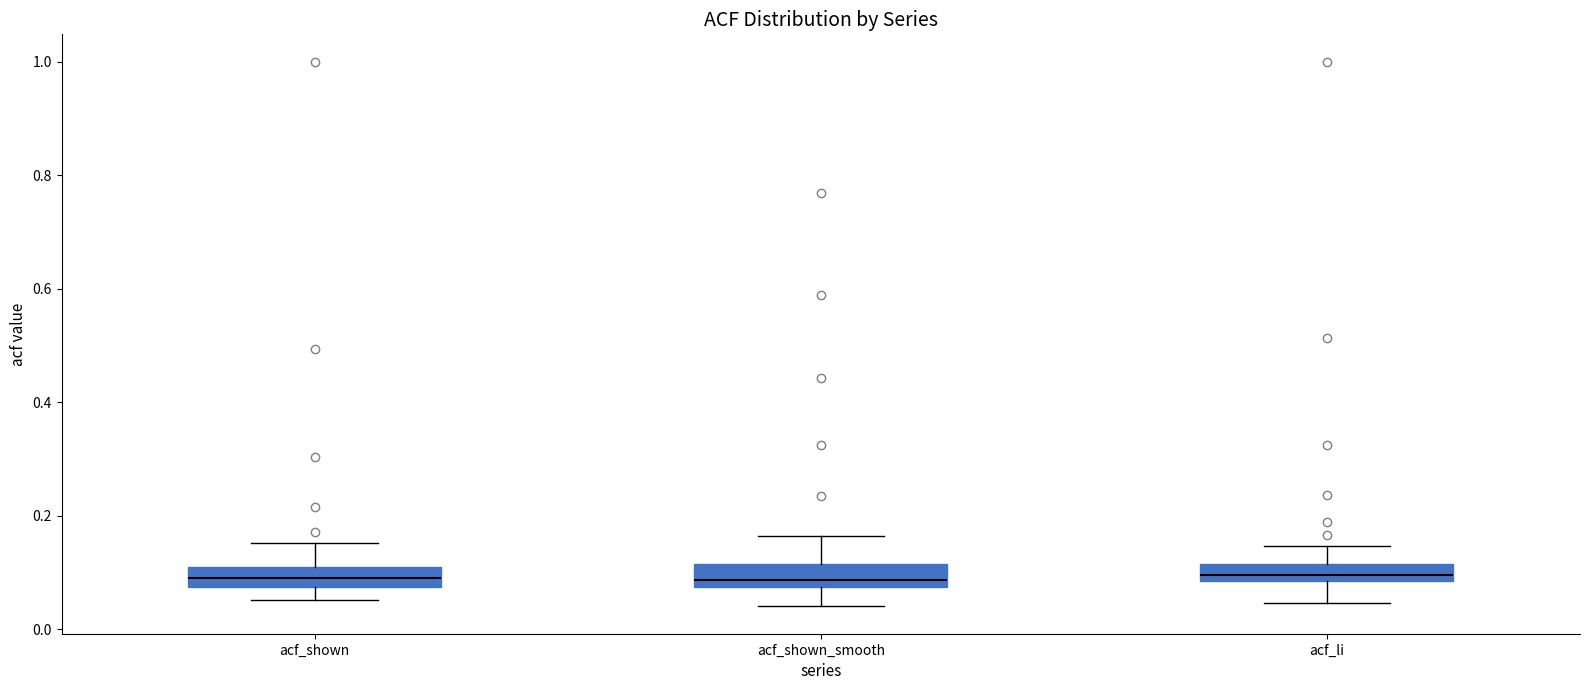

Where does the upper whisker of the box for acf_li end on the y-axis? The values are not printed on the chart, so give them approximately, as read against the axis.

0.14